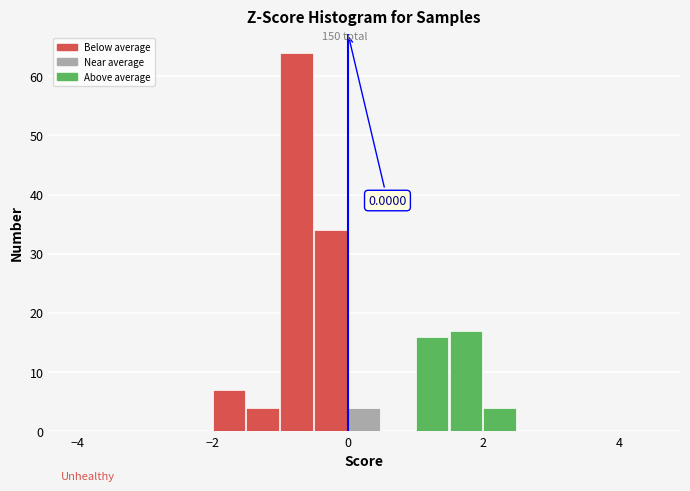

Around what value on the x-axis is the tallest bar? Give the approximate position of its centre, as read against the axis.

-0.8